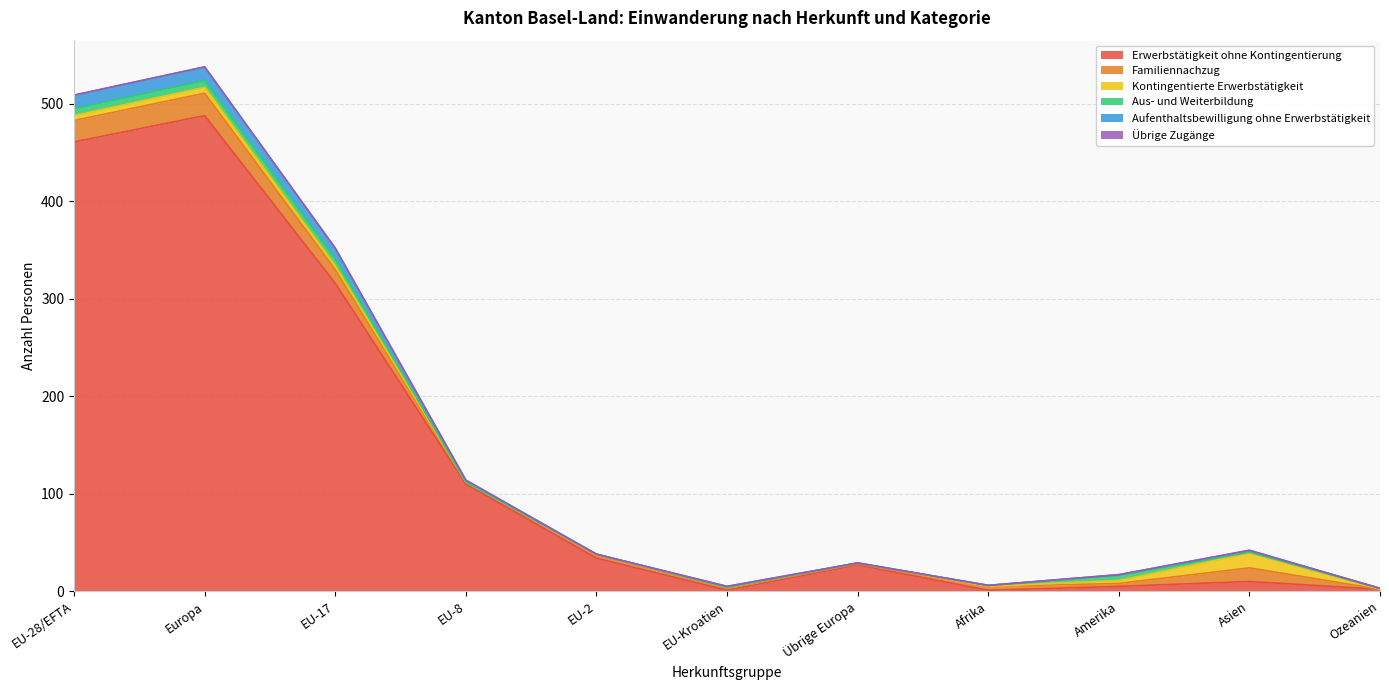

Which series has the largest range (max minus min)?

Erwerbstätigkeit ohne Kontingentierung